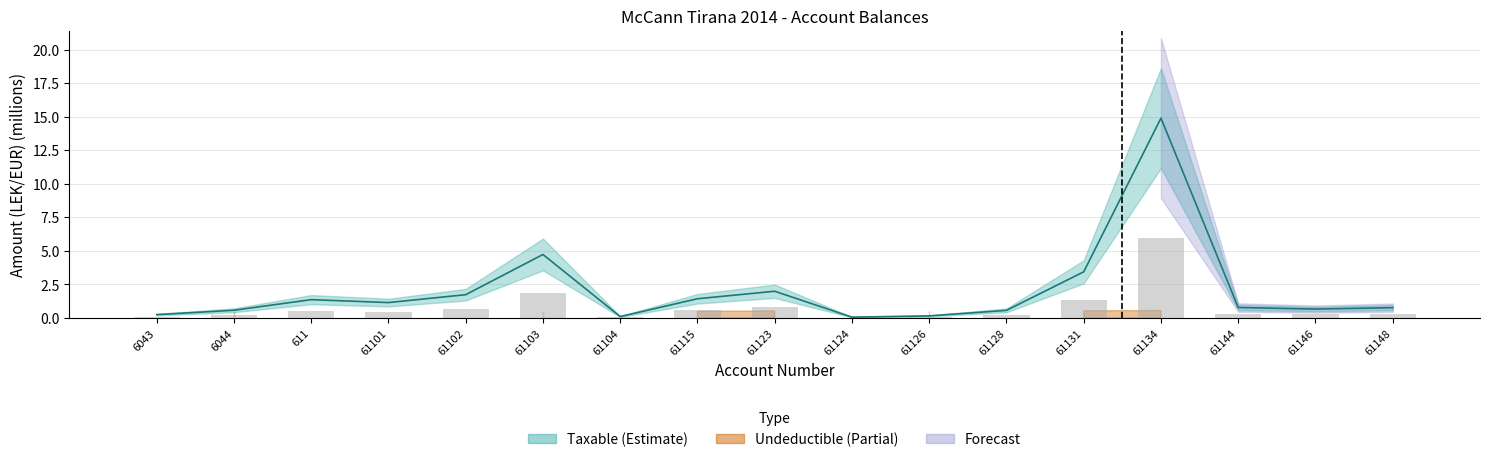

What is the sum of the values at 61146 and 61102?

2.4